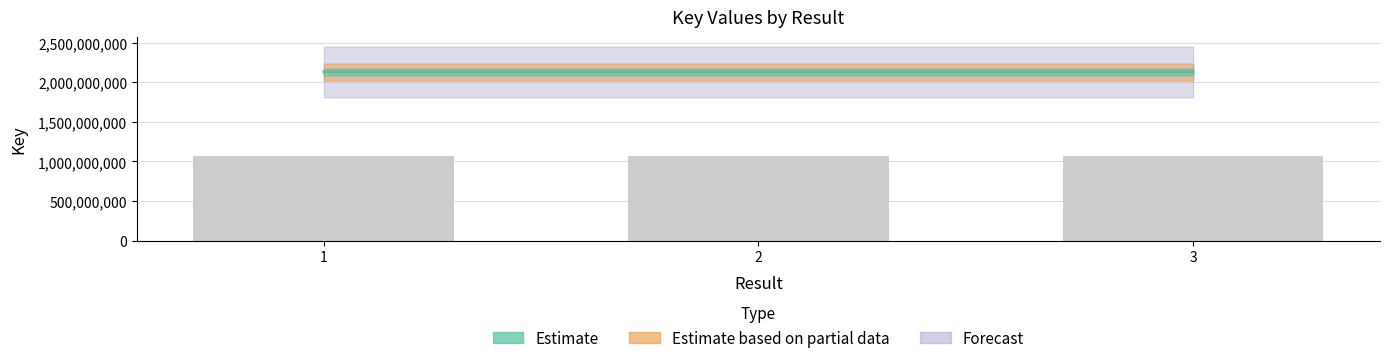

Reading right to left, what are all the values shown in this chart?

2129729232	2129694806	2129695832